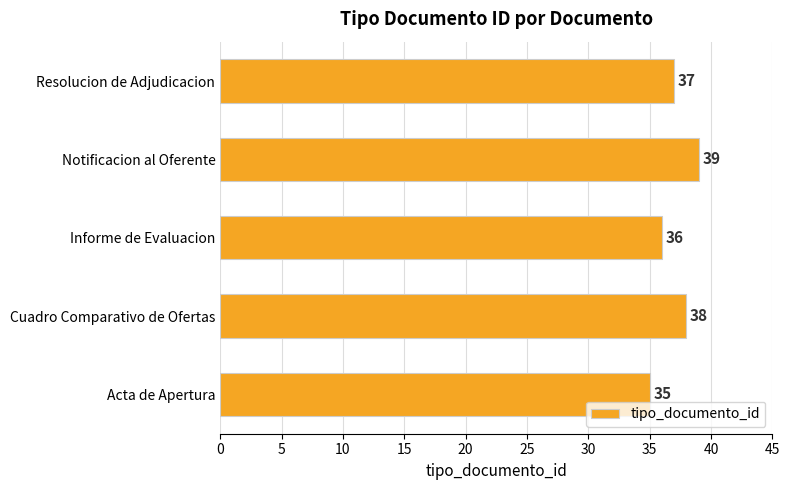

List the labels in order of value, smallest first.

Acta de Apertura, Informe de Evaluacion, Resolucion de Adjudicacion, Cuadro Comparativo de Ofertas, Notificacion al Oferente